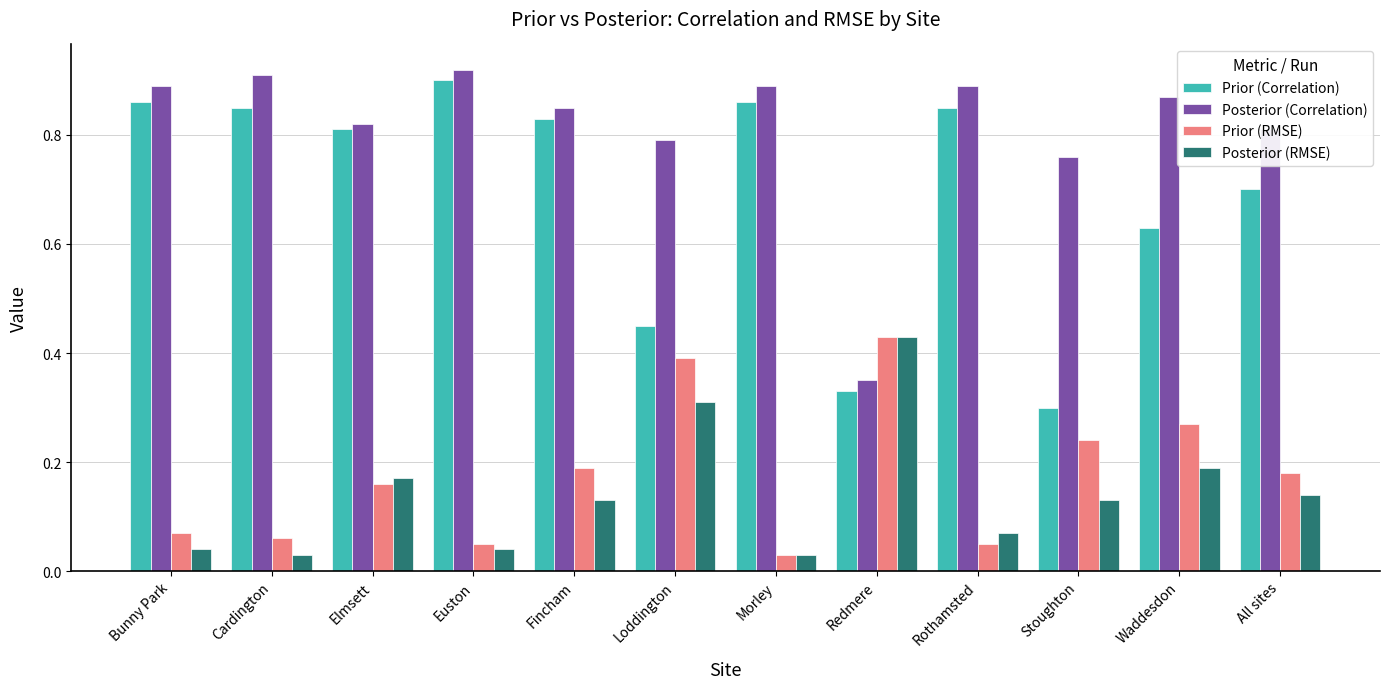

Which series has the largest total across all categories?

Posterior (Correlation)